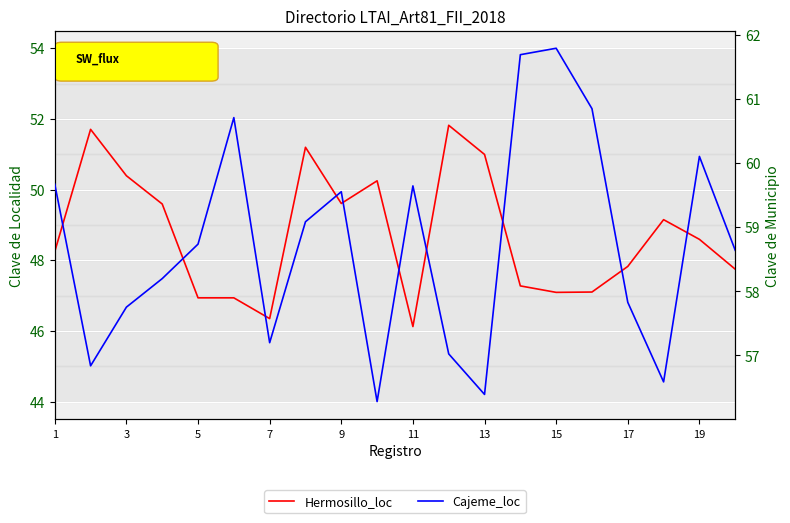

True or false: Hermosillo_loc has more than 1 interior local peaks.

True